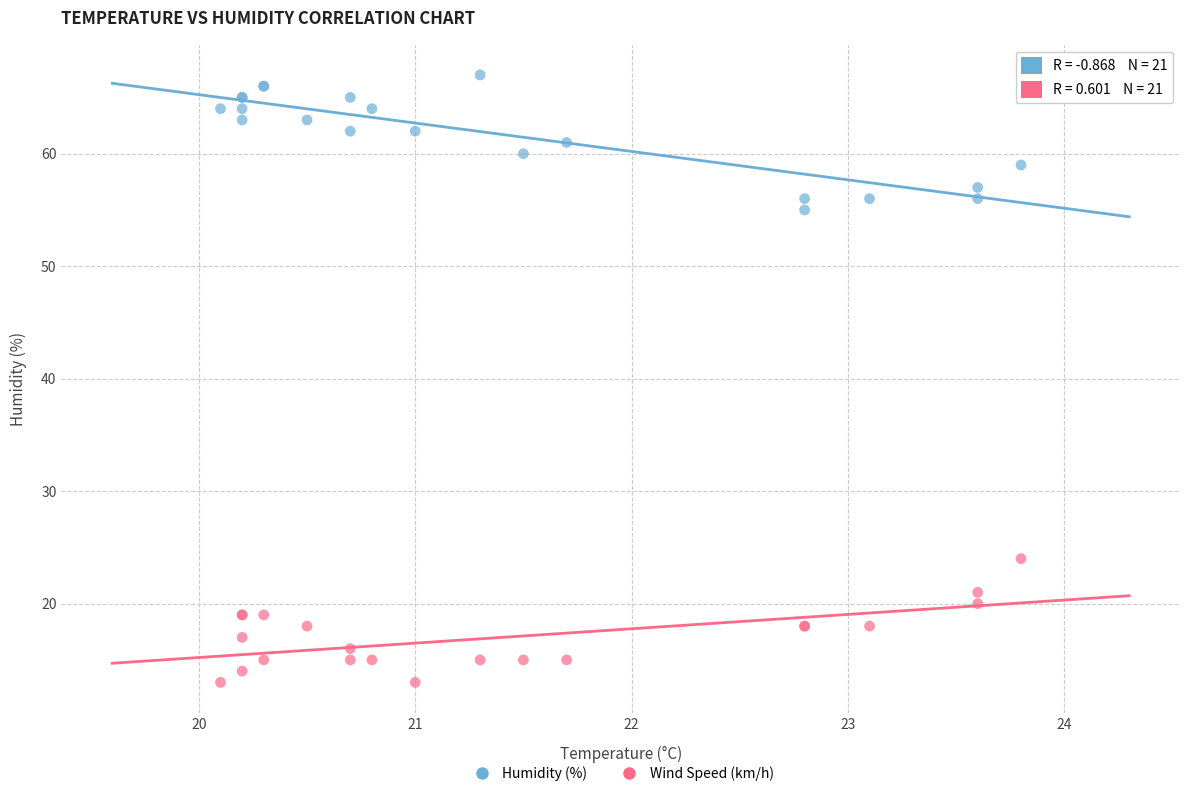

Across all series, what Y value is closest to 40?

55